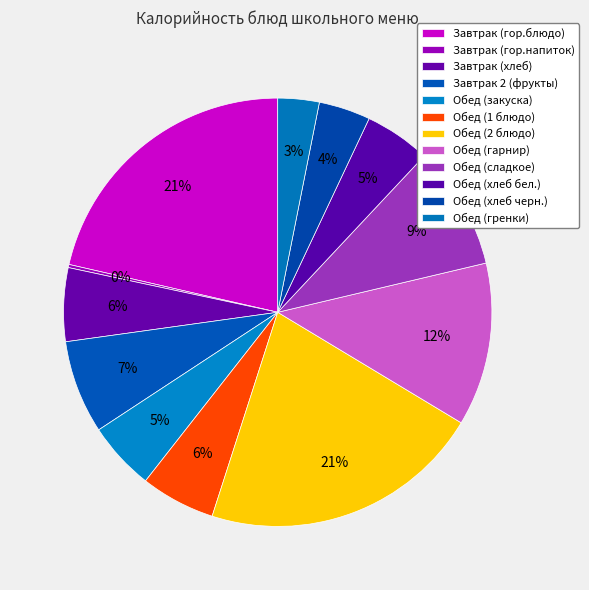

The Обед (хлеб черн.) slice represents 13% of the pie. True or false?

False